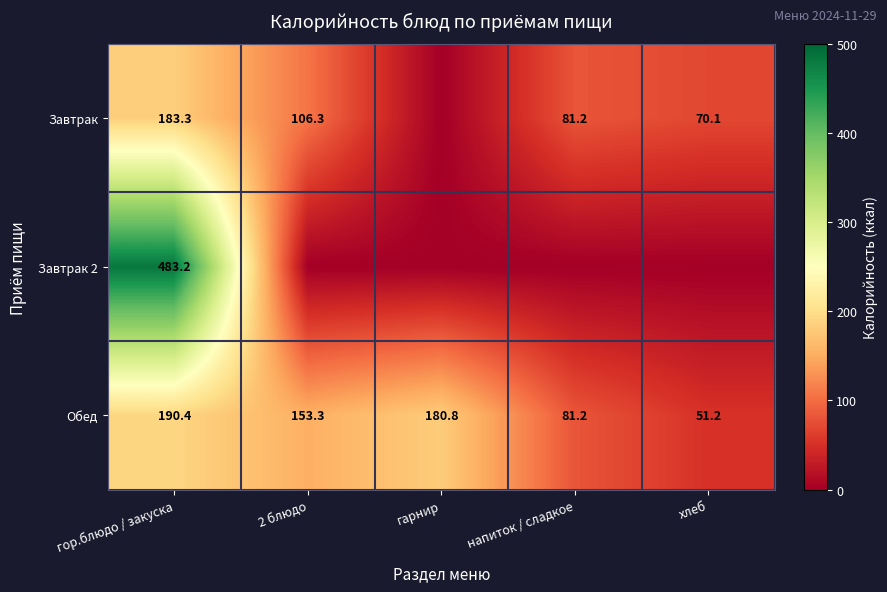

What is the minimum value for Обед?

51.2